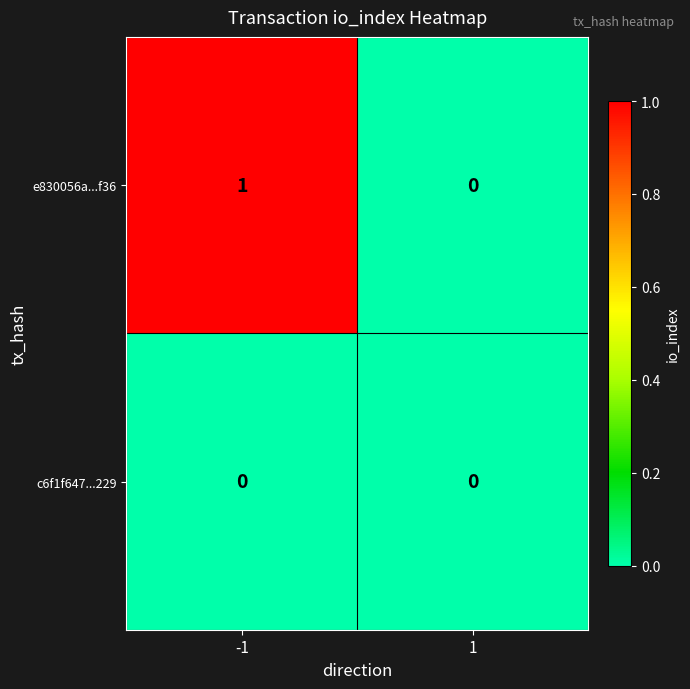

Rank the series at -1 from highest to lowest value.

e830056a...f36, c6f1f647...229